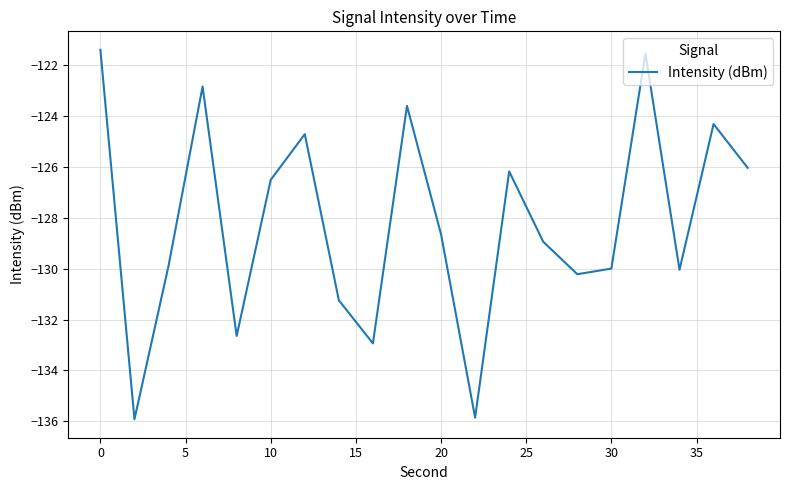

What is the difference between the maximum and minimum values?

14.5